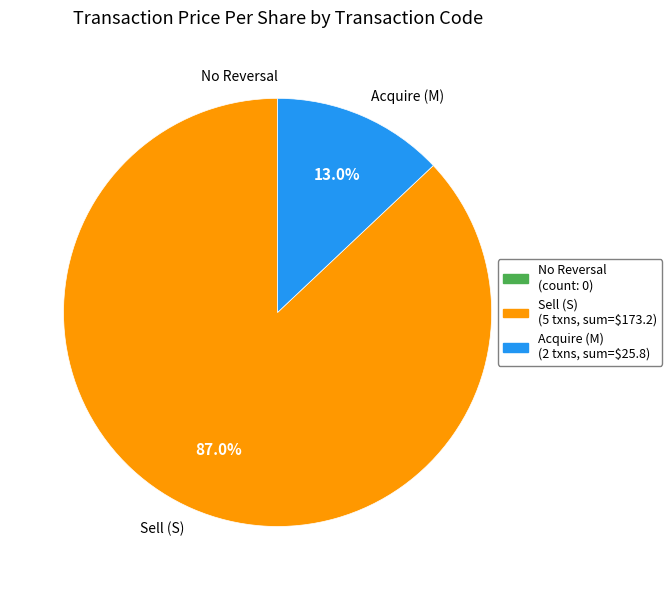

To the nearest percent, what is the average slice percentage?

33%